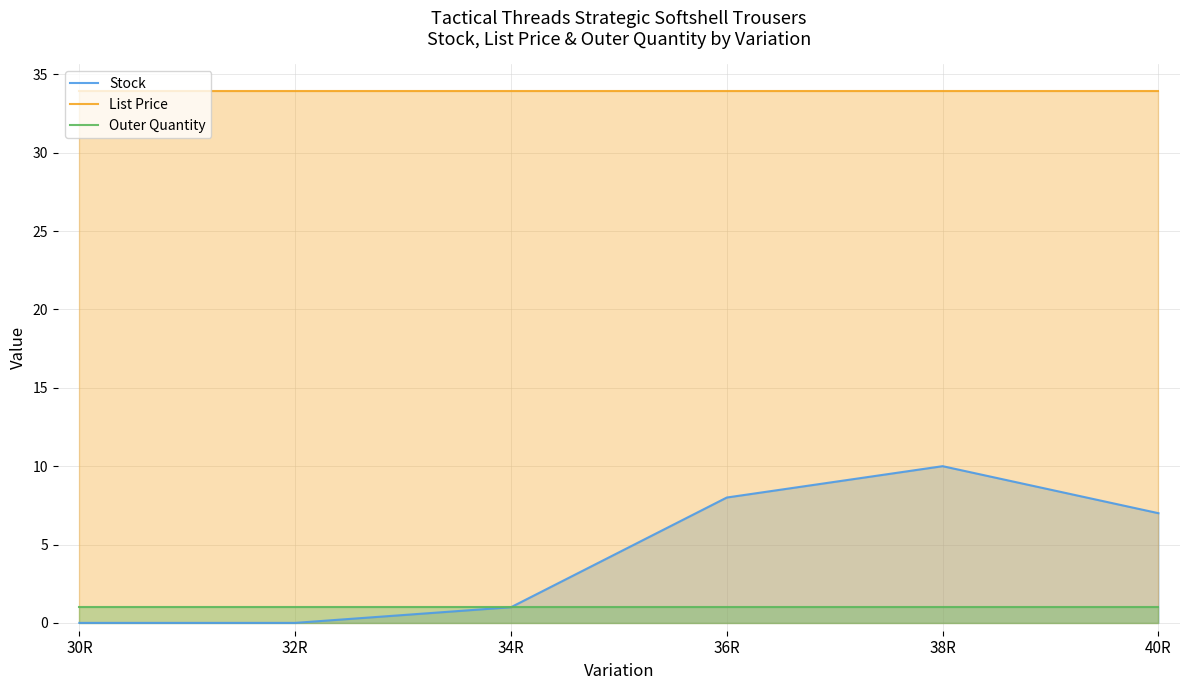

True or false: Stock has more than 1 points higher than both neighbors.

False